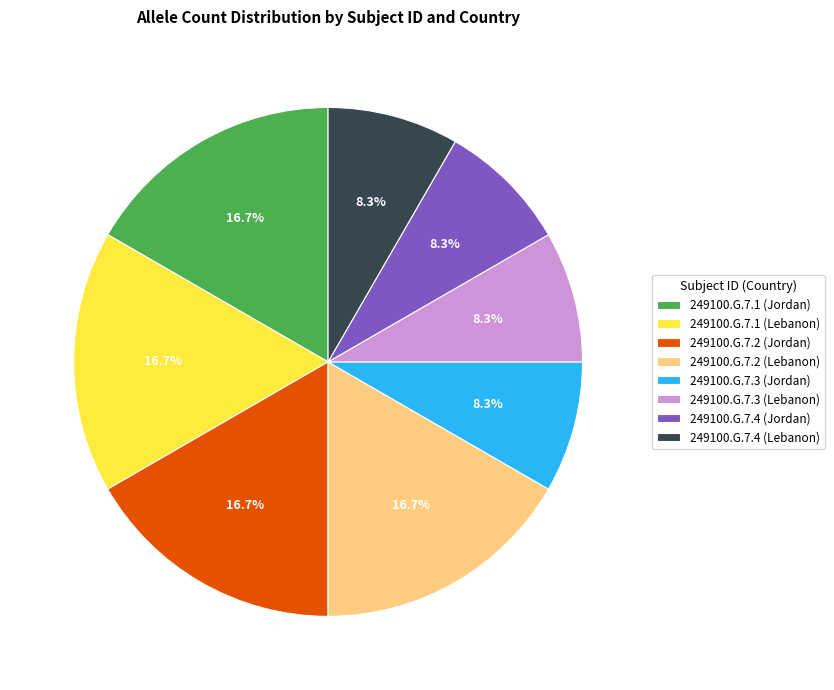

True or false: 249100.G.7.3 (Lebanon) accounts for 23% of the total.

False